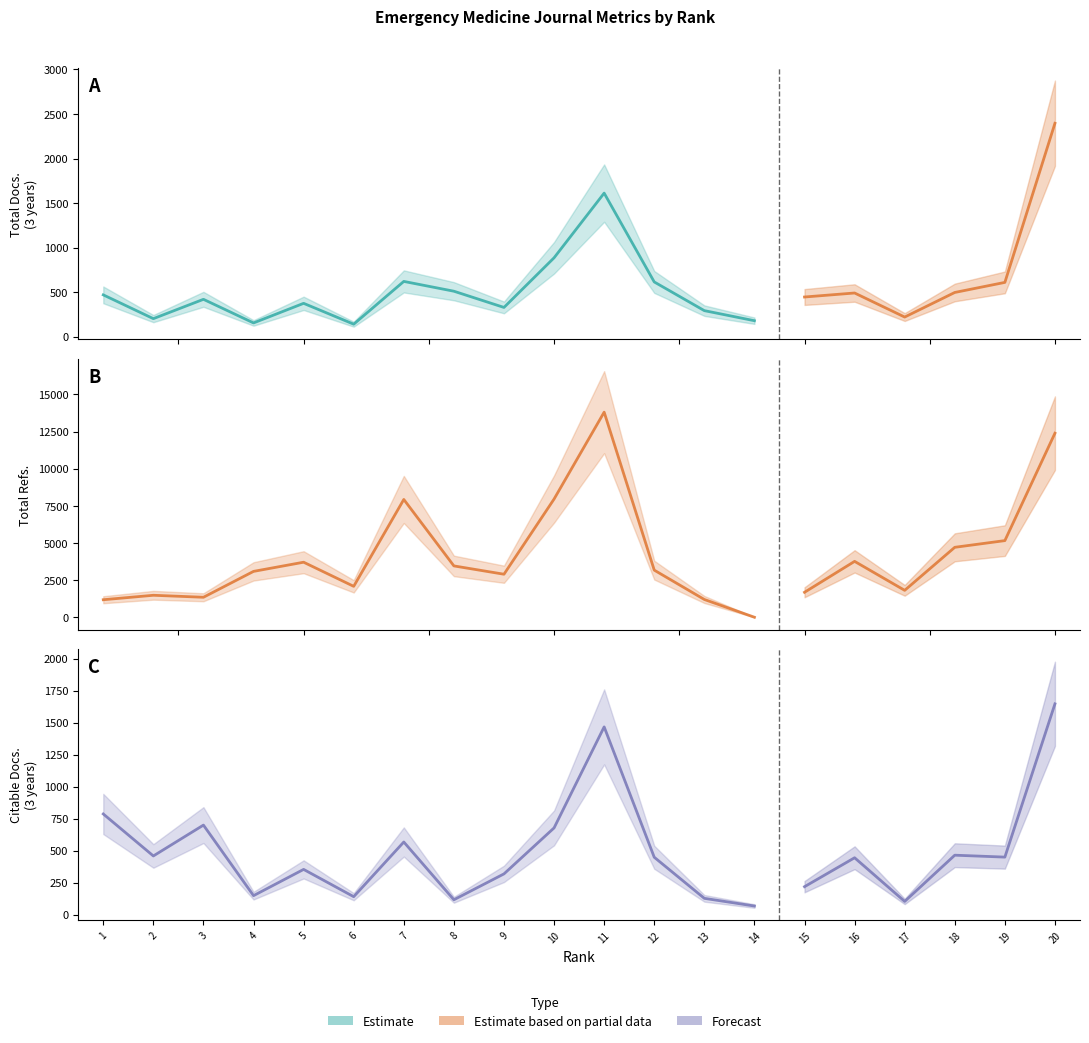

How many data points in Total Docs. (3years) are less than 470?

10